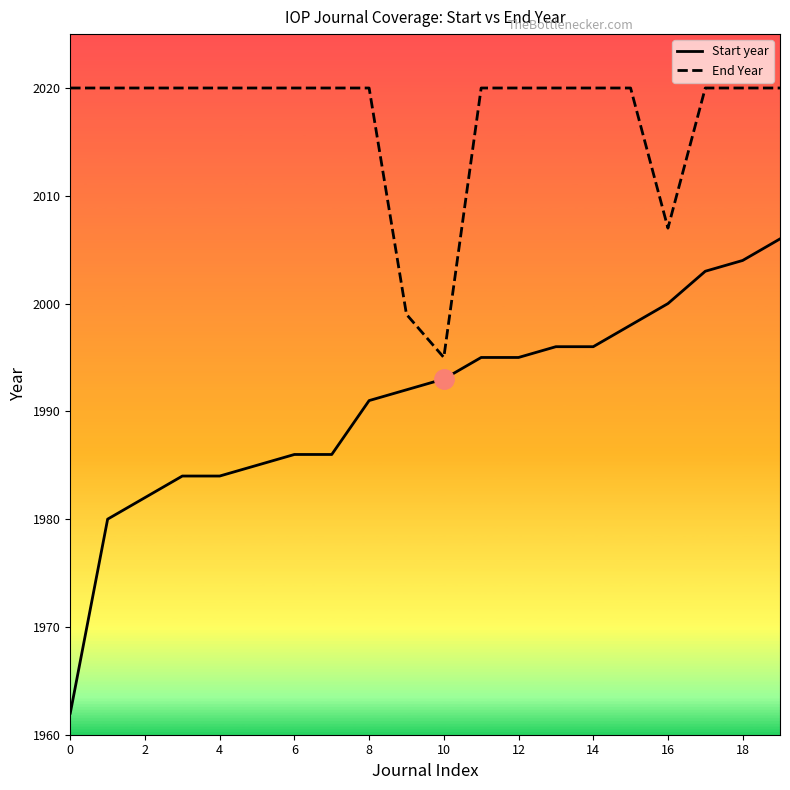

Which series has the largest range (max minus min)?

Start year